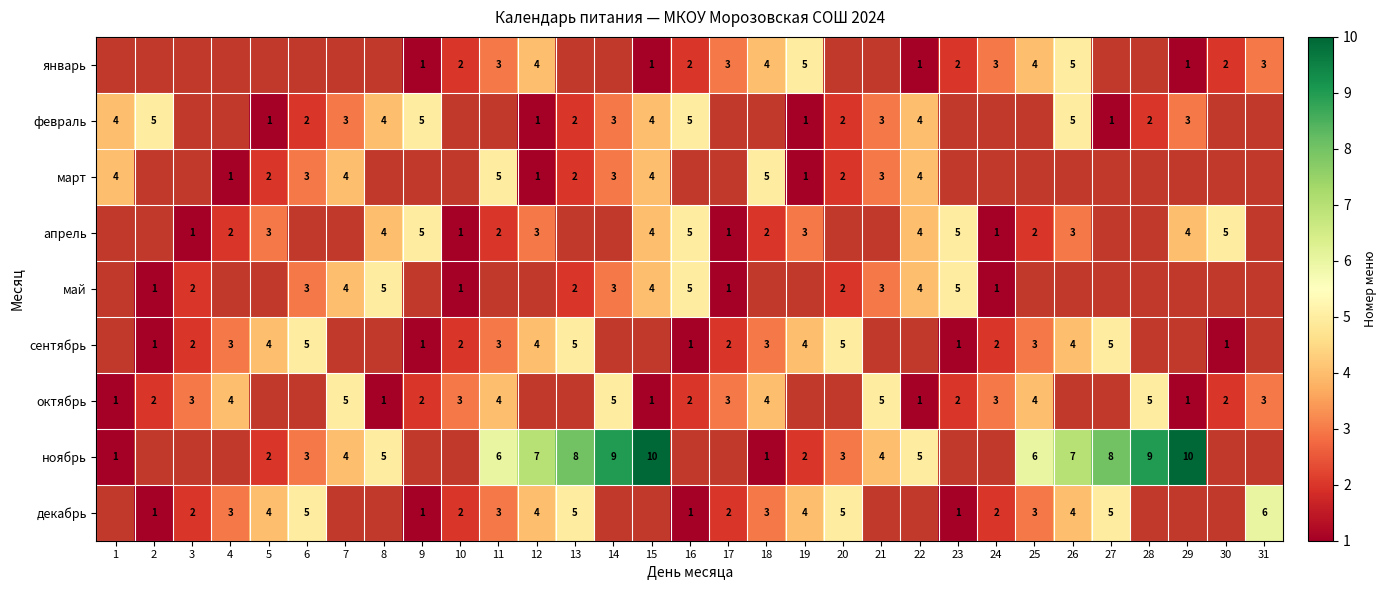

What is the difference between the сентябрь values at 19 and 16?

3